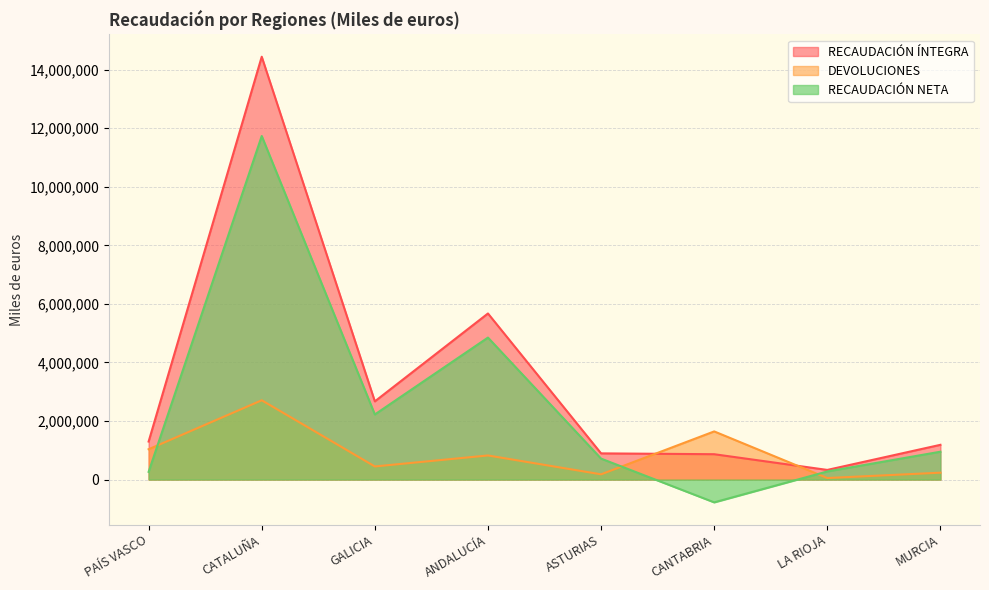

At how many categories does at least one series exceed 13585917?

1